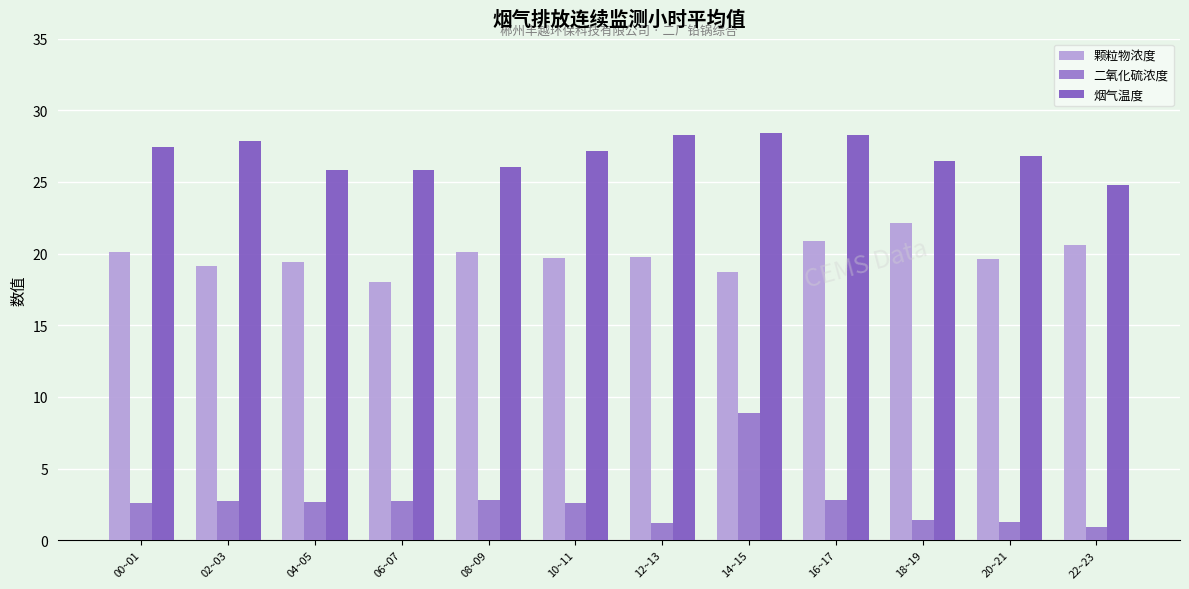

How many bars are there in total?

36